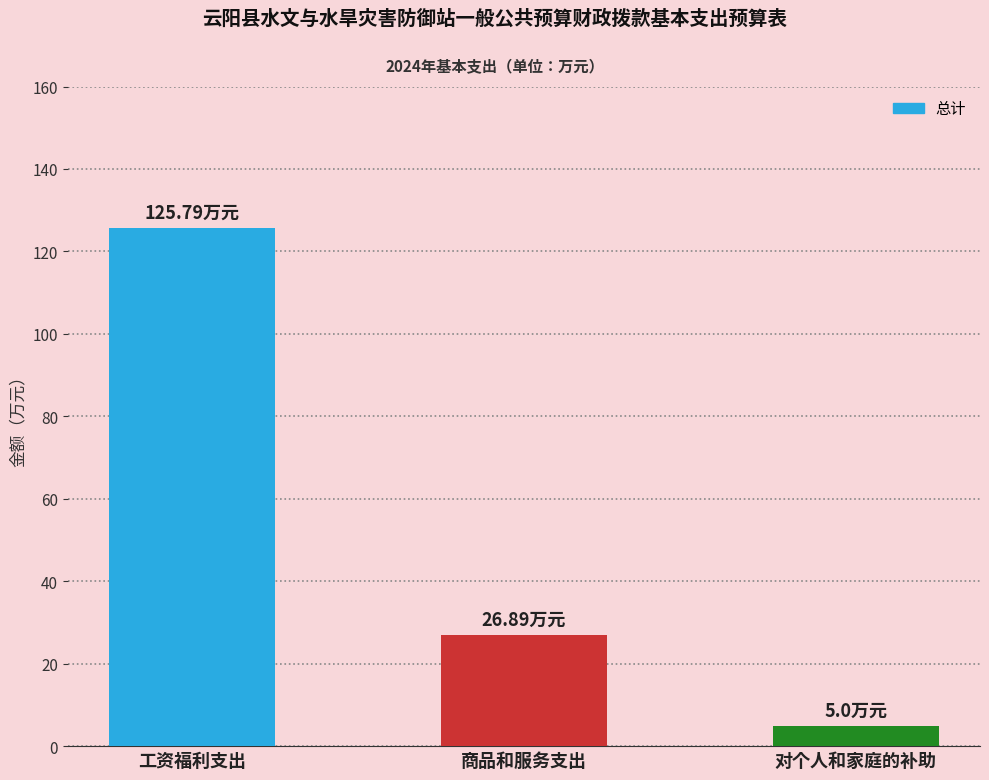

Reading left to right, extract all data points from this chart.

125.8	26.9	5.0